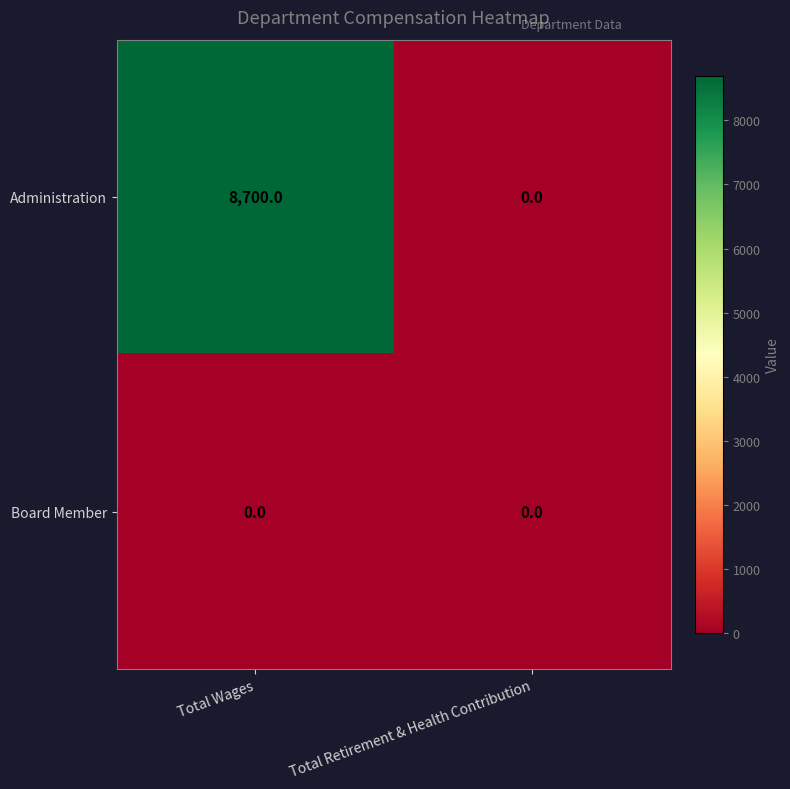

At which category is the sum across all series the highest?

Total Wages